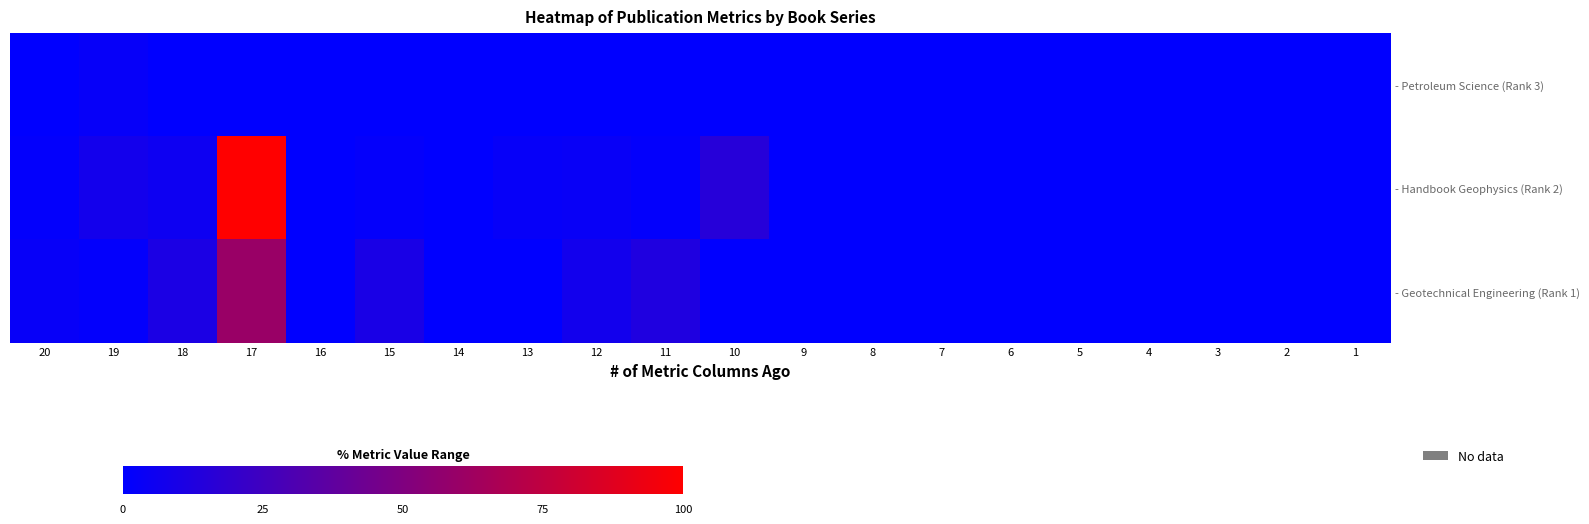

Which has a higher value, 2 or 13?

2